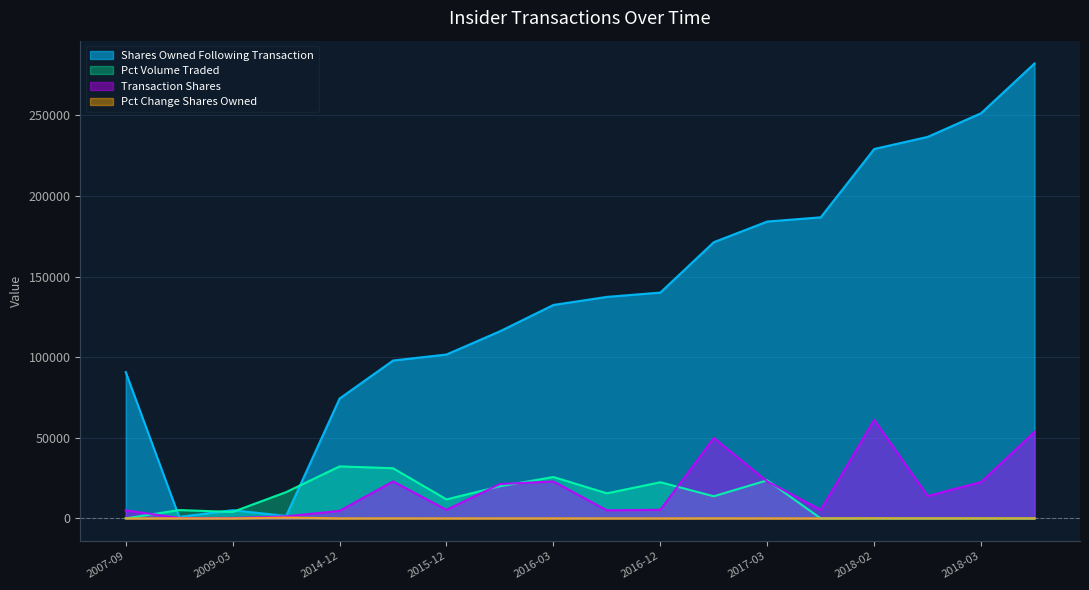

List the series in order of their peak value, highest first.

Shares Owned Following Transaction, Transaction Shares, Pct Volume Traded, Pct Change Shares Owned